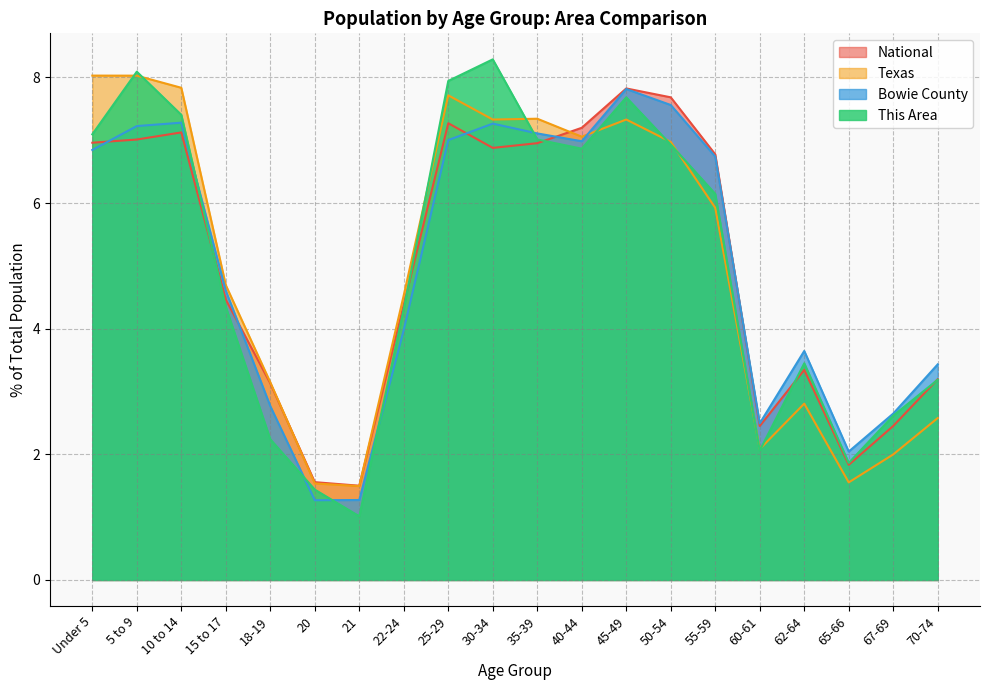

What is the maximum value shown in the chart?

8.3